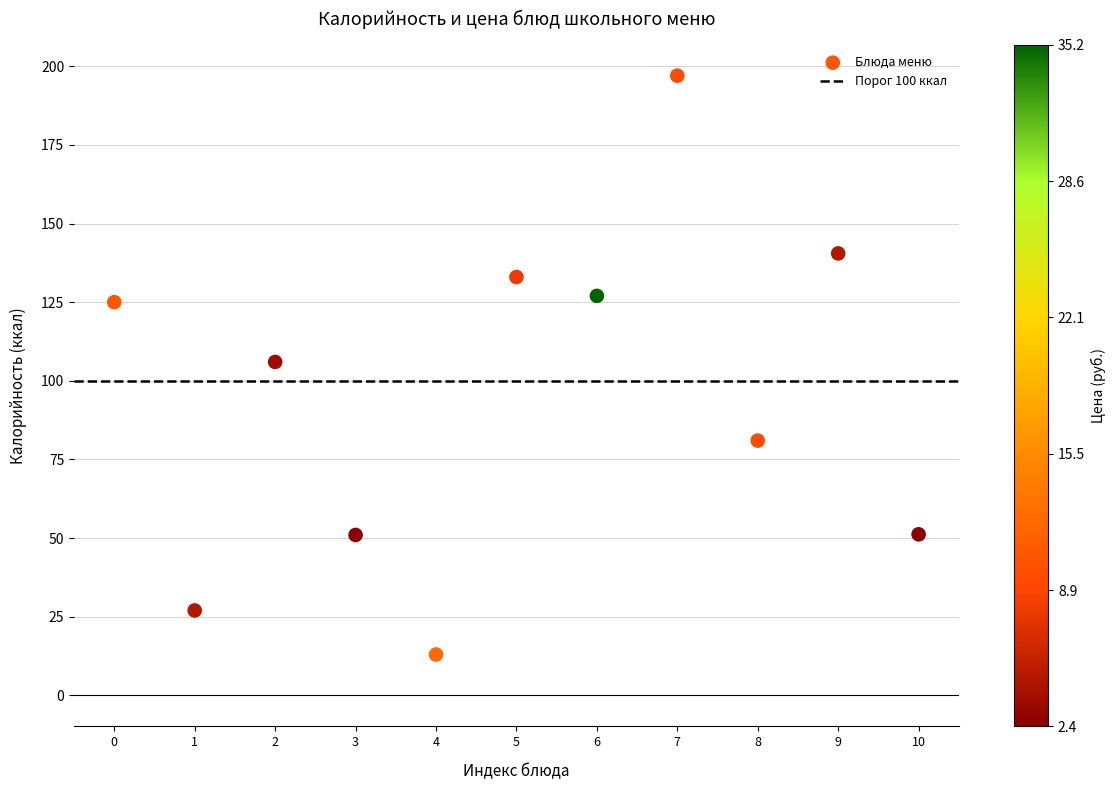

What is the average Y value?

95.6